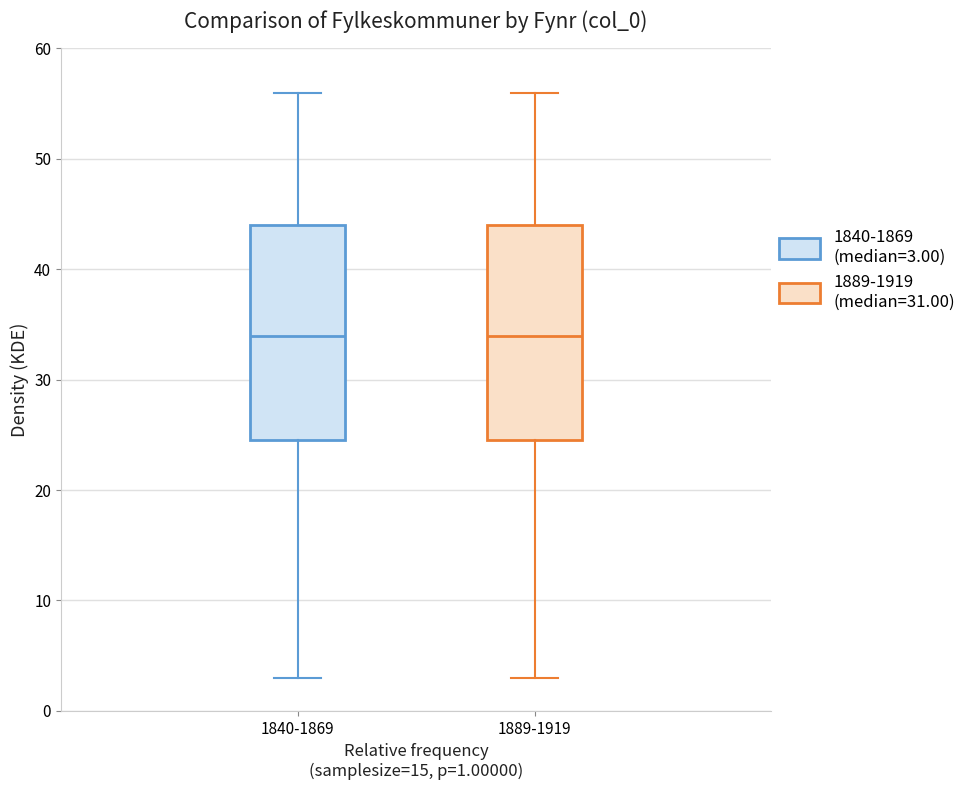

Reading left to right, transcribe this box plot: for each box, give where its median line is, the range the box spans, and where its two whiskers end, as read against the y-axis. The values are not printed on the chart, so give them approximately, as read against the axis.

1840-1869: median 34, box 25 to 44, whiskers 3 to 56
1889-1919: median 34, box 25 to 44, whiskers 3 to 56